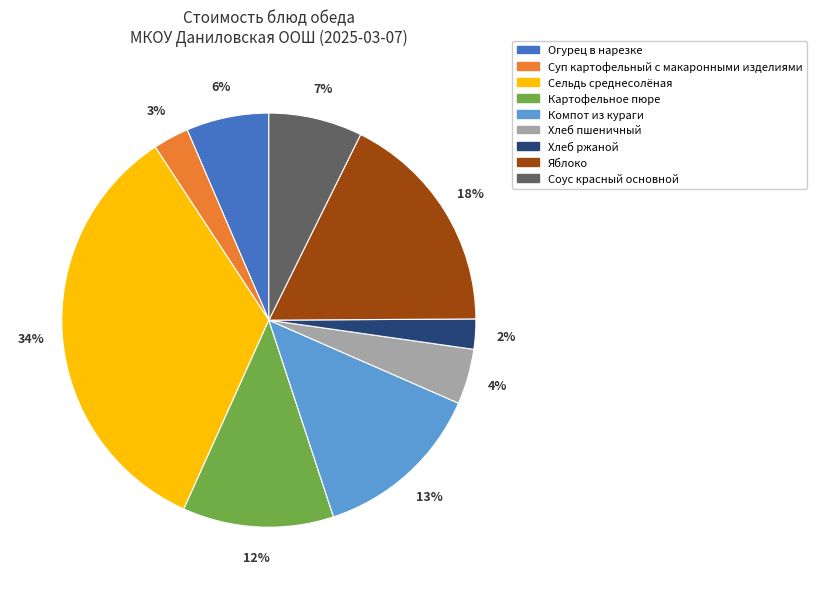

Which has a higher value, Хлеб пшеничный or Картофельное пюре?

Картофельное пюре